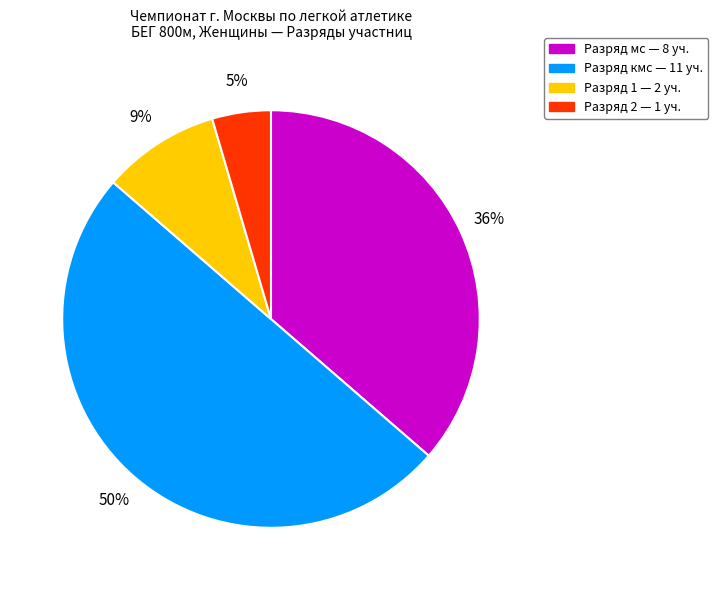

How many segments does this pie chart have?

4